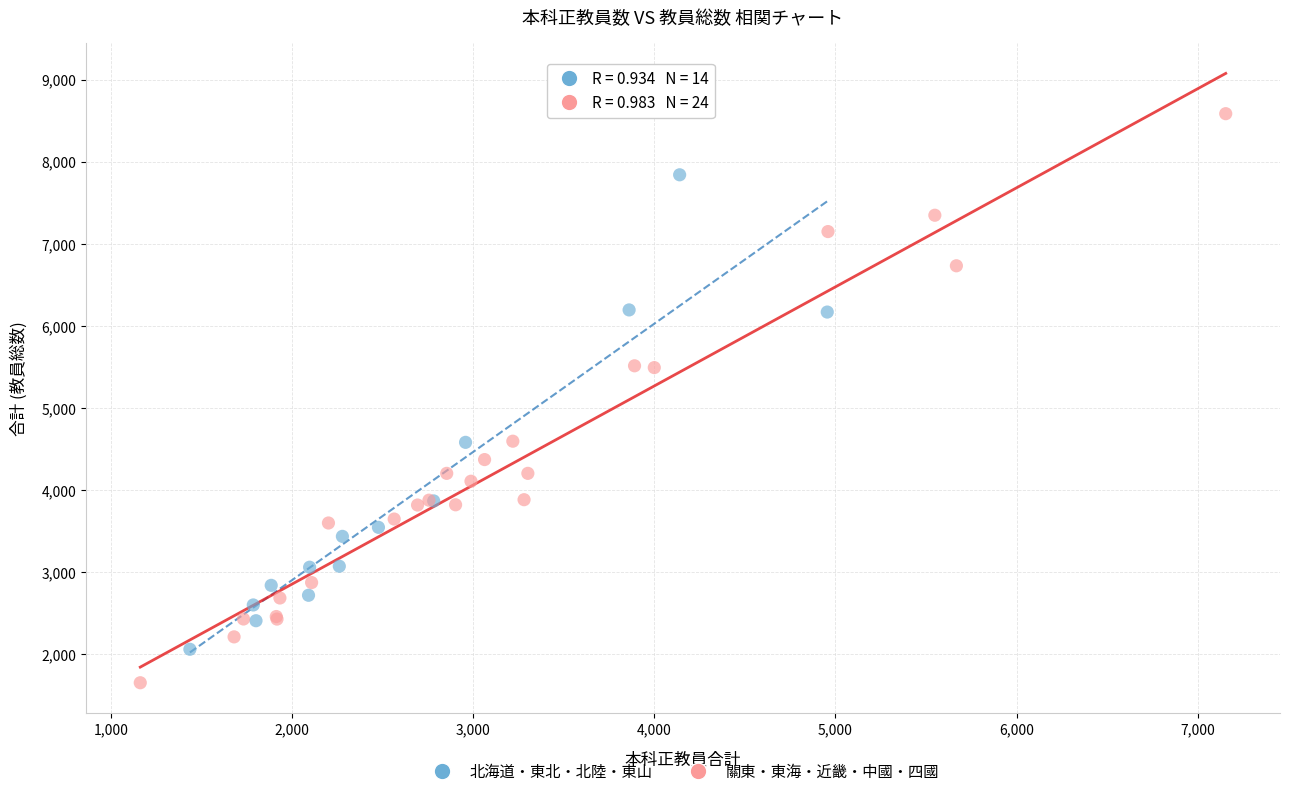

Which series has the largest Y range (max minus min)?

關東・東海・近畿・中國・四國